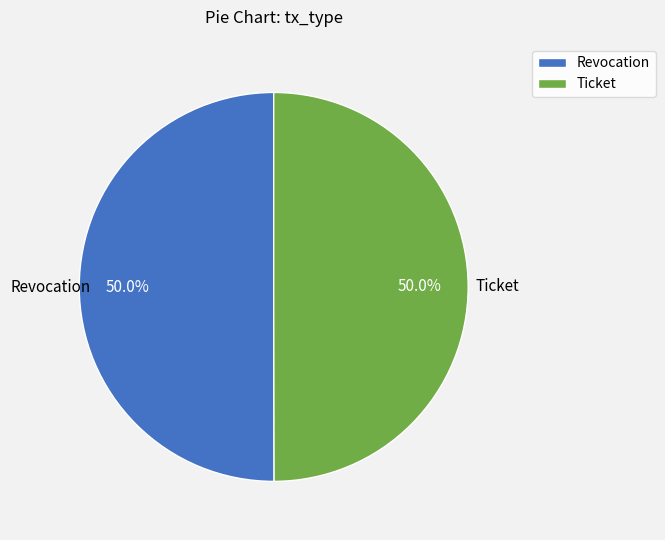

What percentage is NOT represented by Revocation?

50.0%